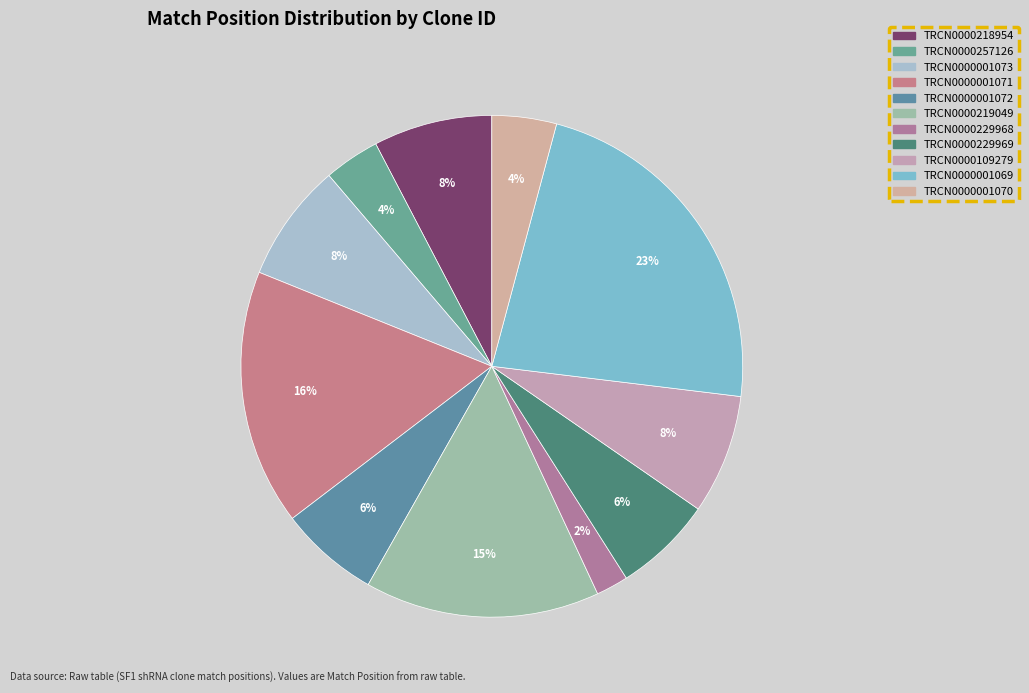

Is it true that TRCN0000001070 is 4% of the pie?

True